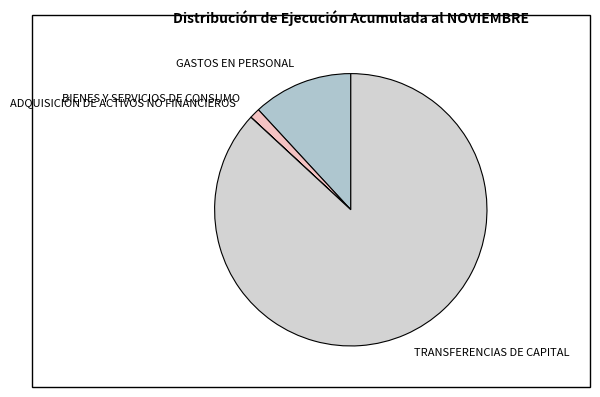

Does TRANSFERENCIAS DE CAPITAL represent more than half of the total?

Yes